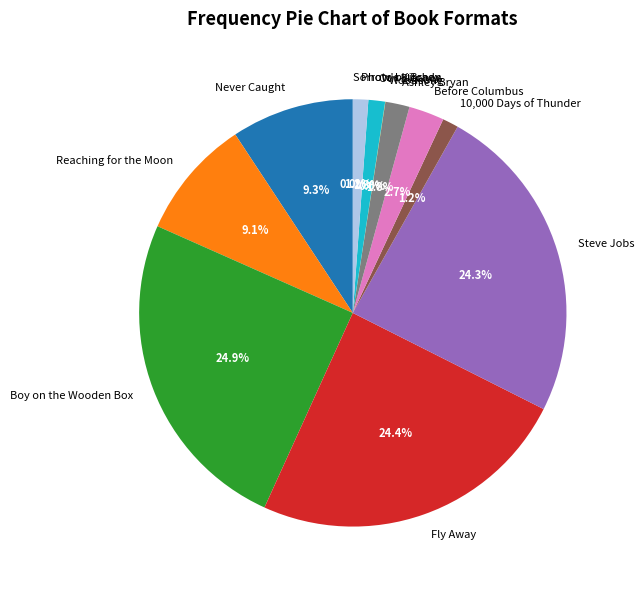

Is there any slice that represents more than half of the pie?

No